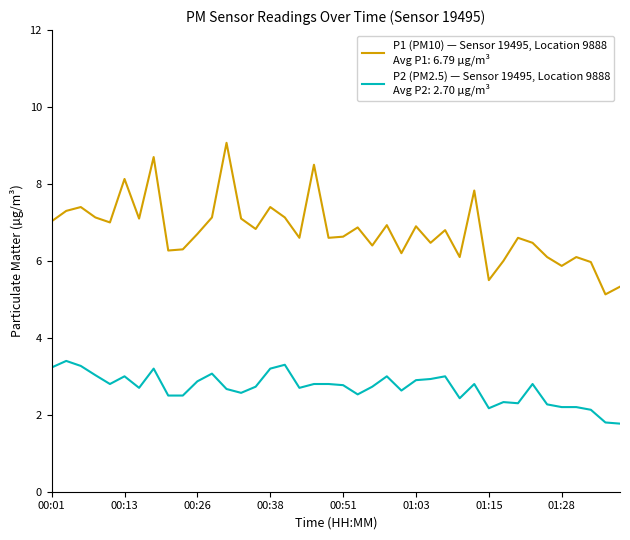

What is the maximum value shown in the chart?

9.1